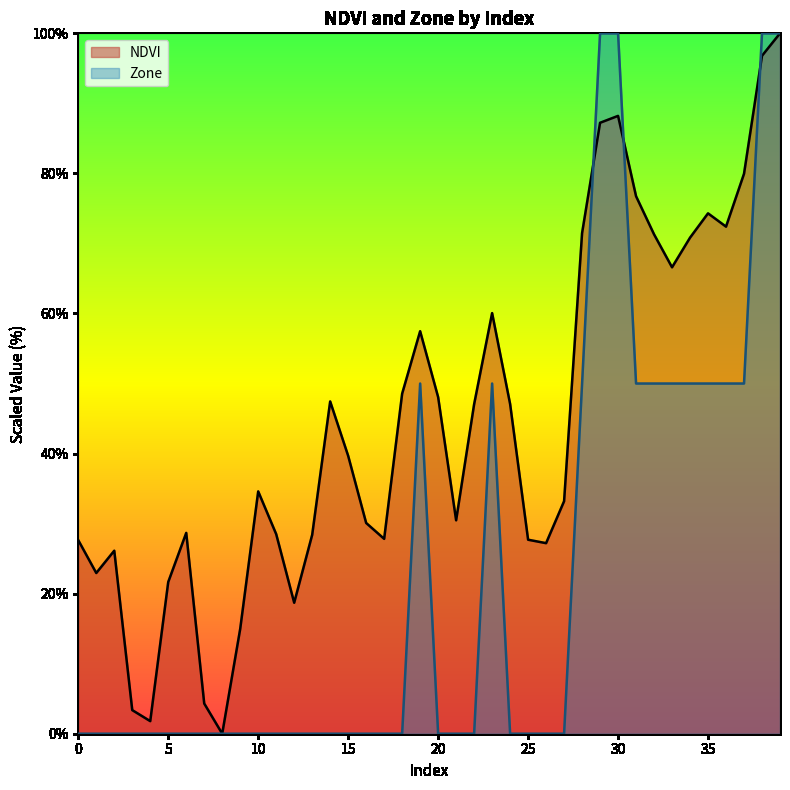

How many interior local valleys does the NDVI series have?

9